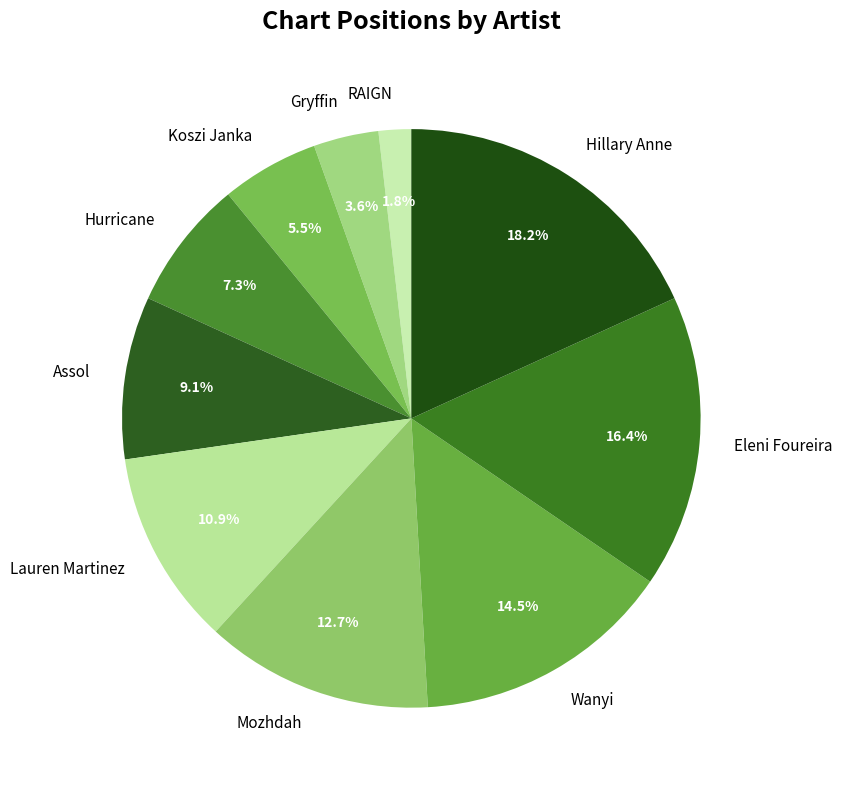

How many segments does this pie chart have?

10